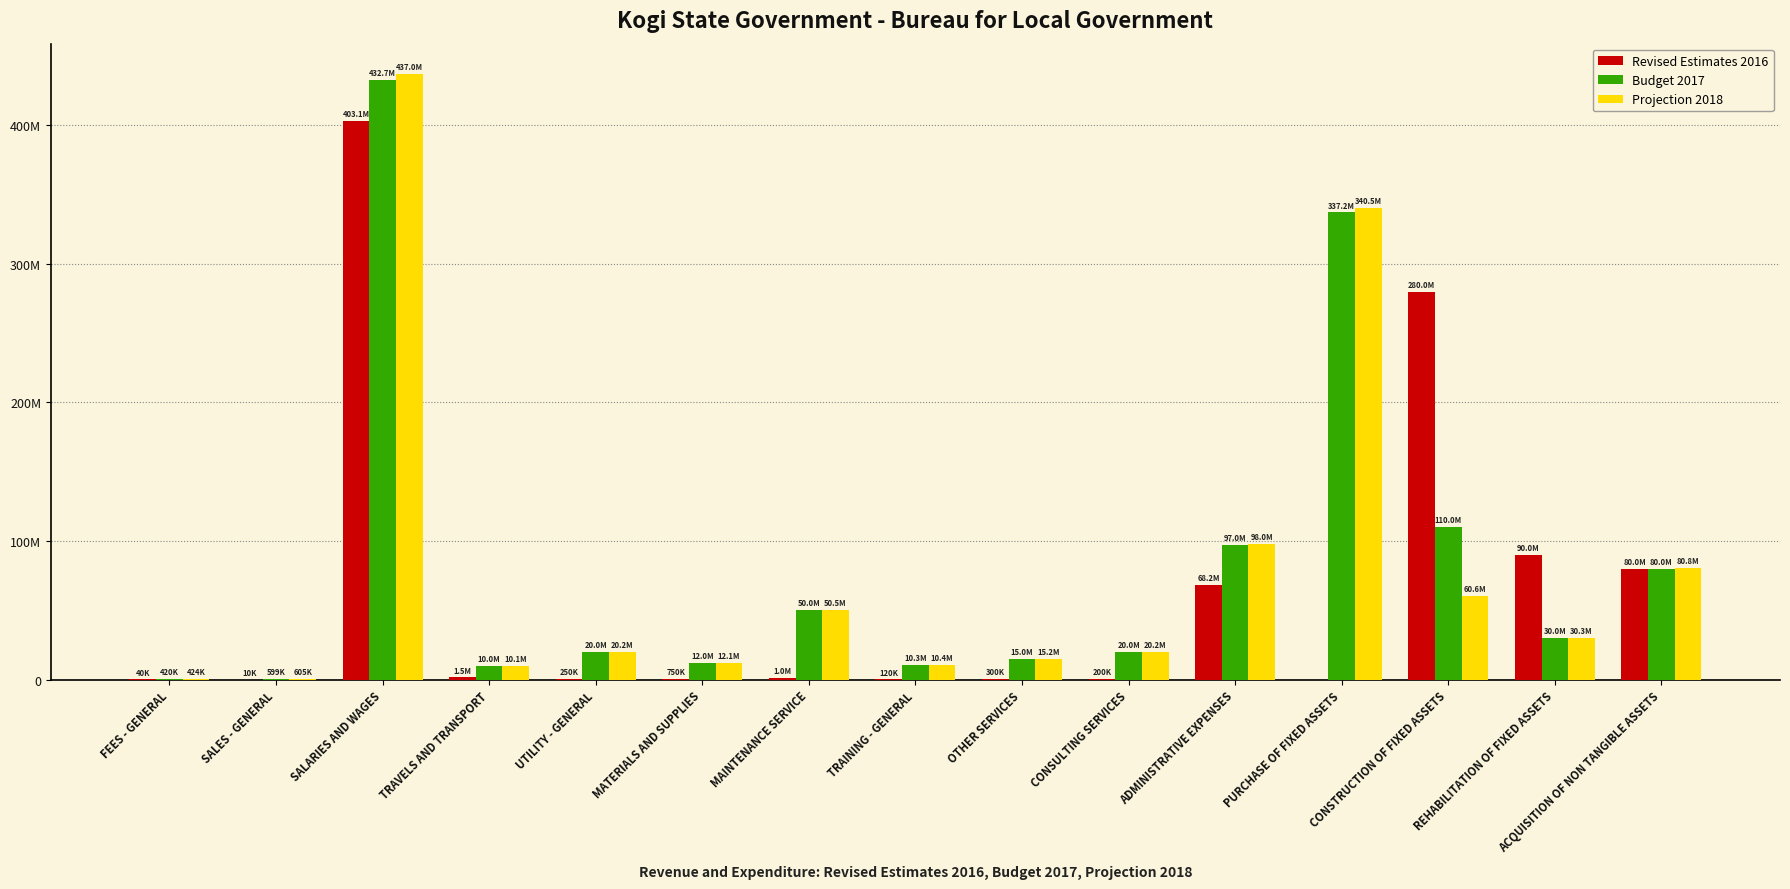

What are all the series names shown in the legend?

Revised Estimates 2016, Budget 2017, Projection 2018